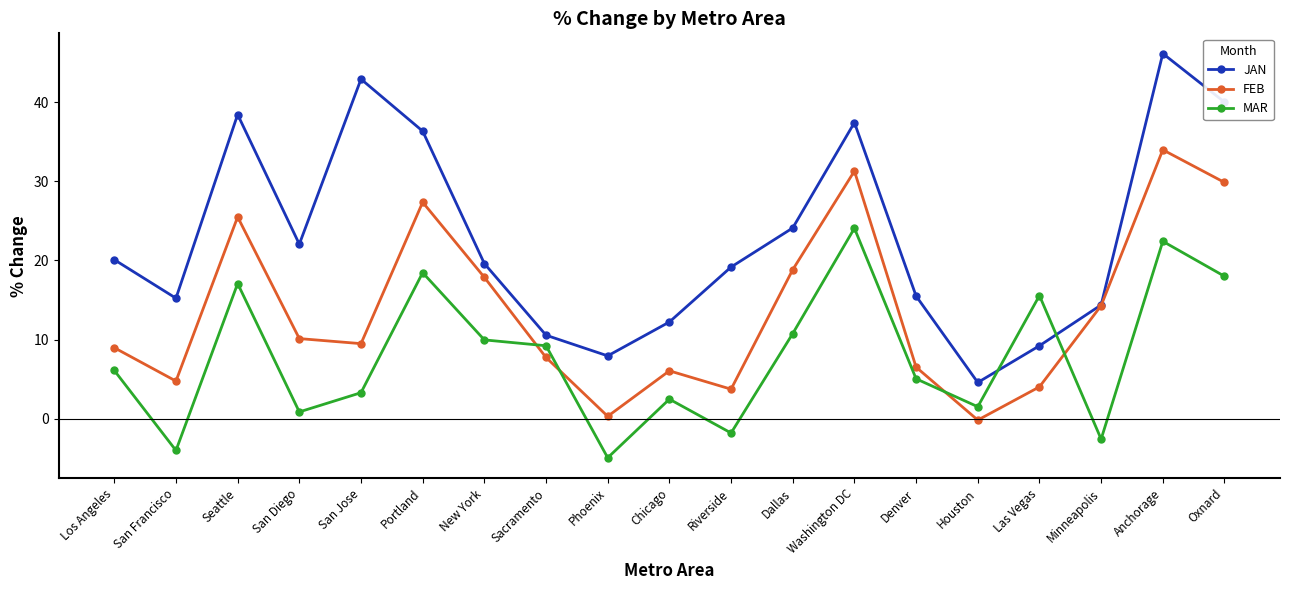

At which label does MAR first exceed 6?

Los Angeles